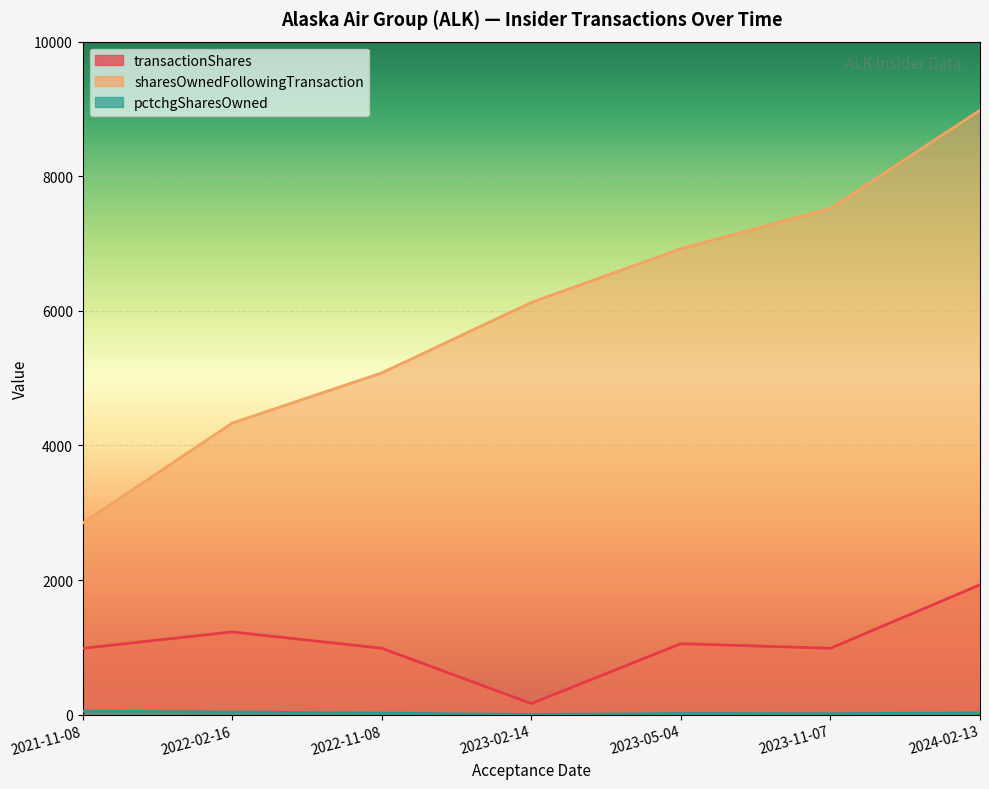

Between 2023-11-07 and 2023-05-04, which is larger?

2023-05-04